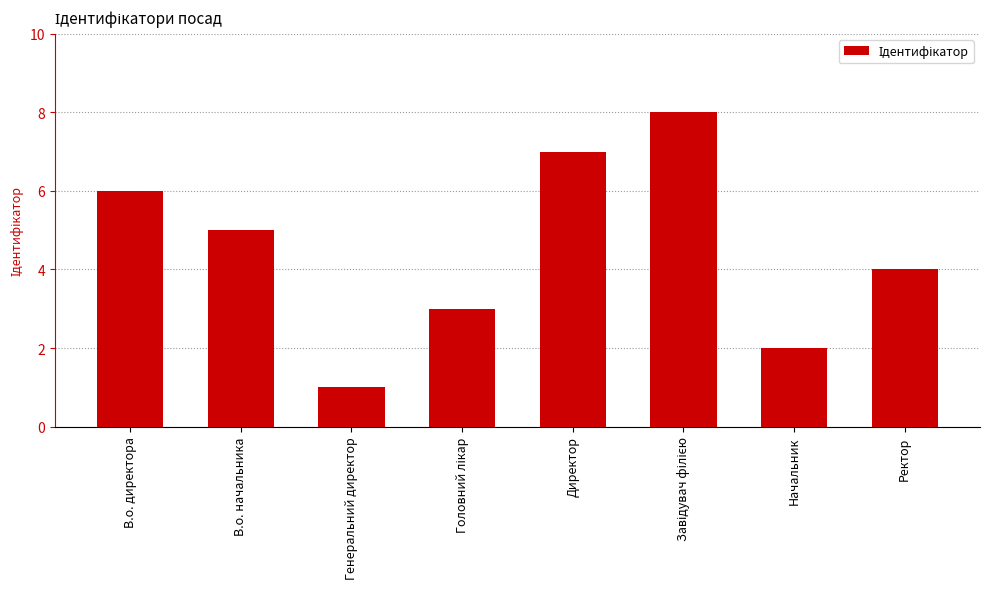

Reading left to right, transcribe all the data shown in this chart.

6	5	1	3	7	8	2	4